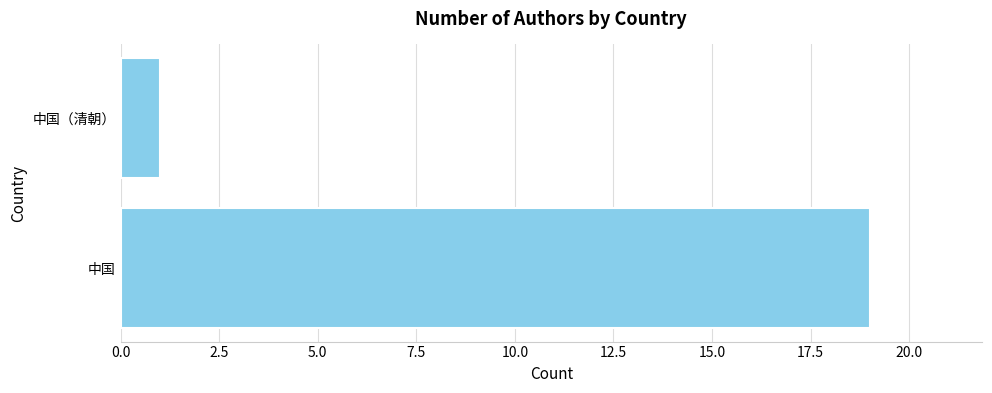

Which category has the lowest value across all series?

中国（清朝）